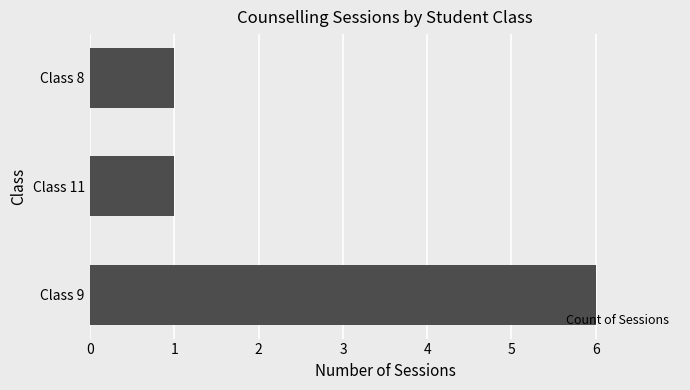

Reading bottom to top, list all the values displayed in this chart.

6	1	1